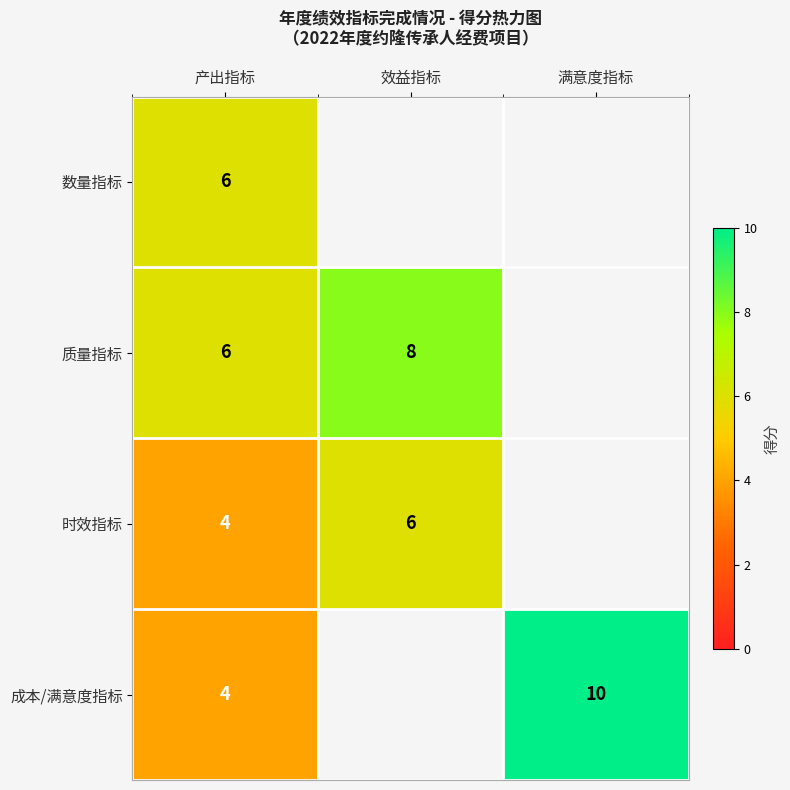

What is the sum of the 时效指标 values at 效益指标 and 产出指标?

10